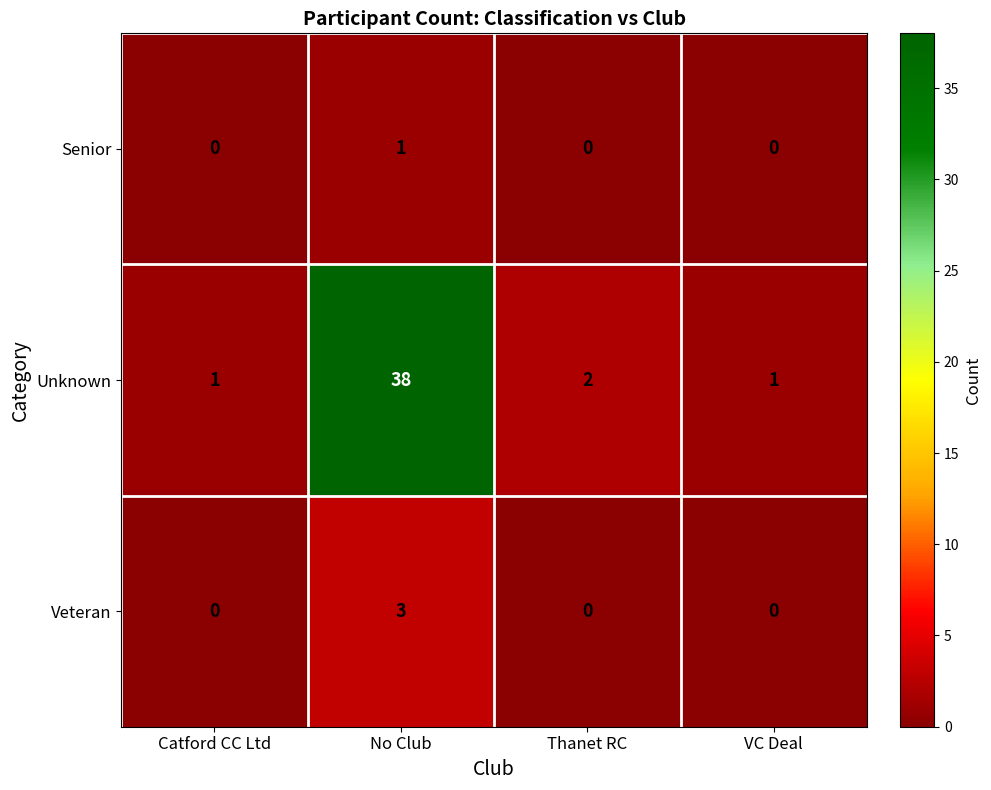

At which category does the chart reach its peak across all series?

No Club